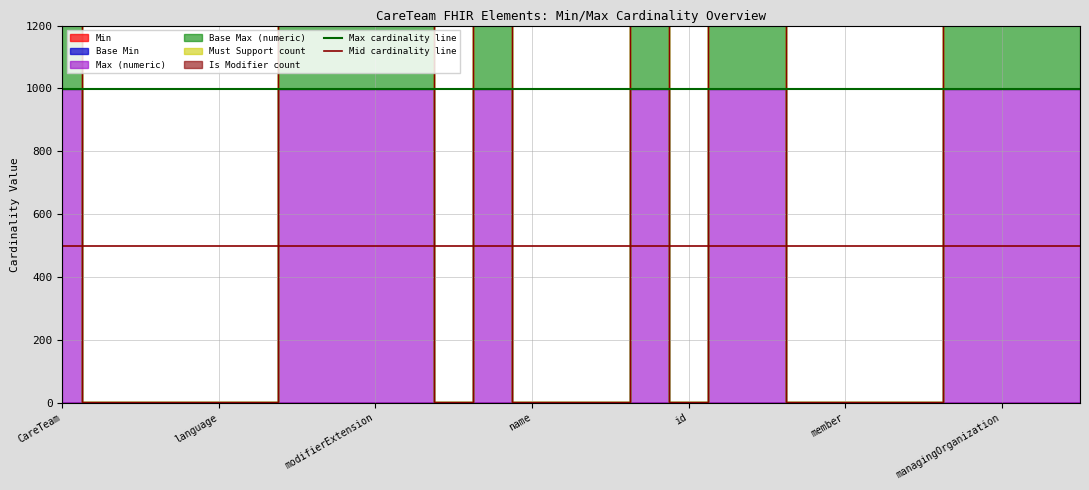

At language, list the series in order from smallest to largest.

Mid cardinality line, Max cardinality line